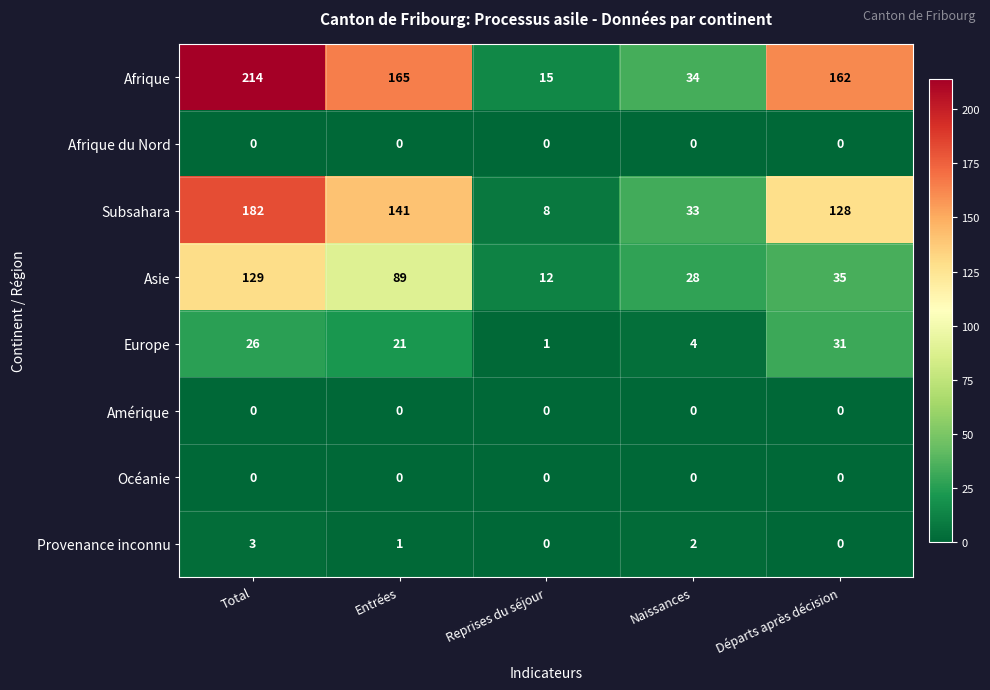

How many series are shown in this chart?

8